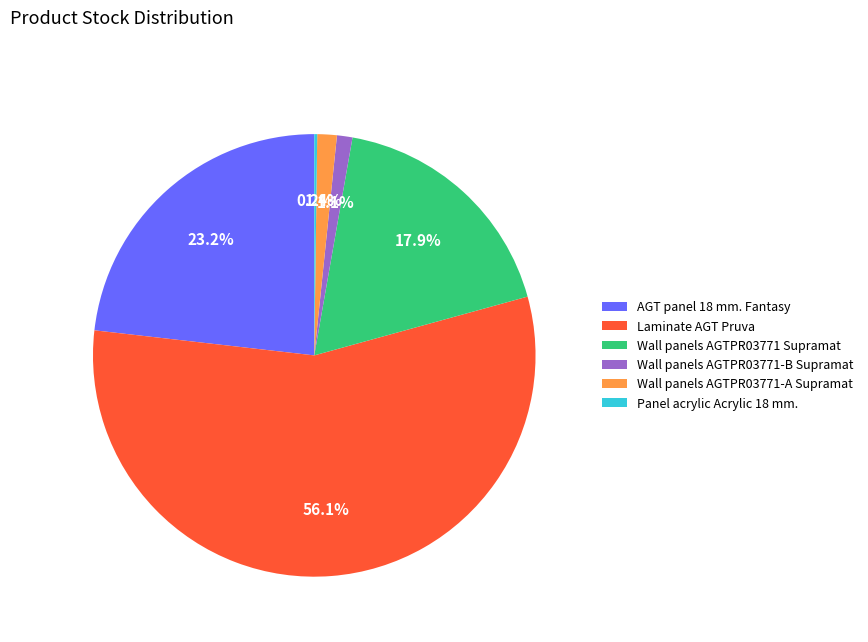

Is there any slice that represents more than half of the pie?

Yes